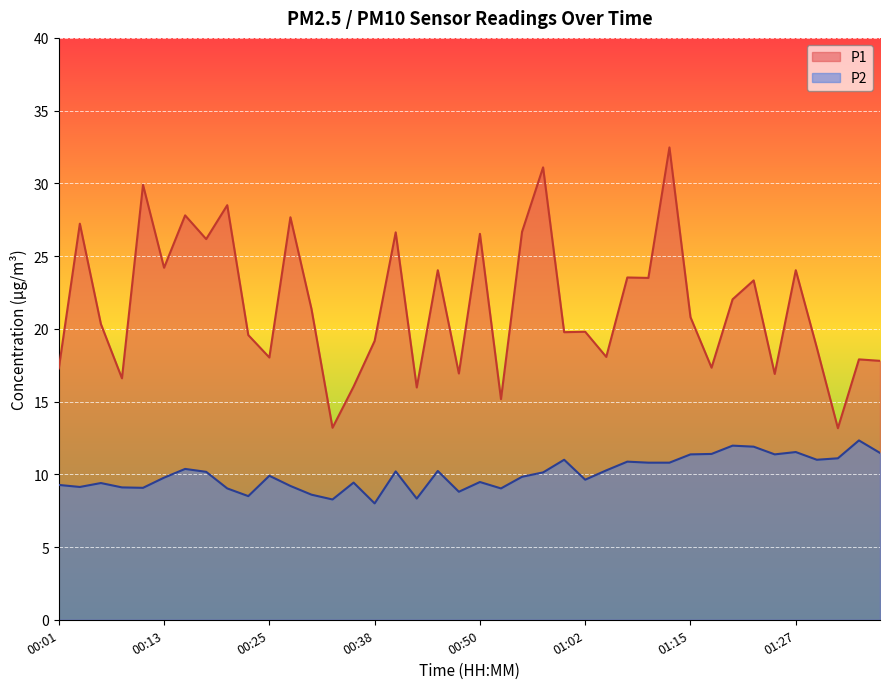

What is the maximum value shown in the chart?

32.5